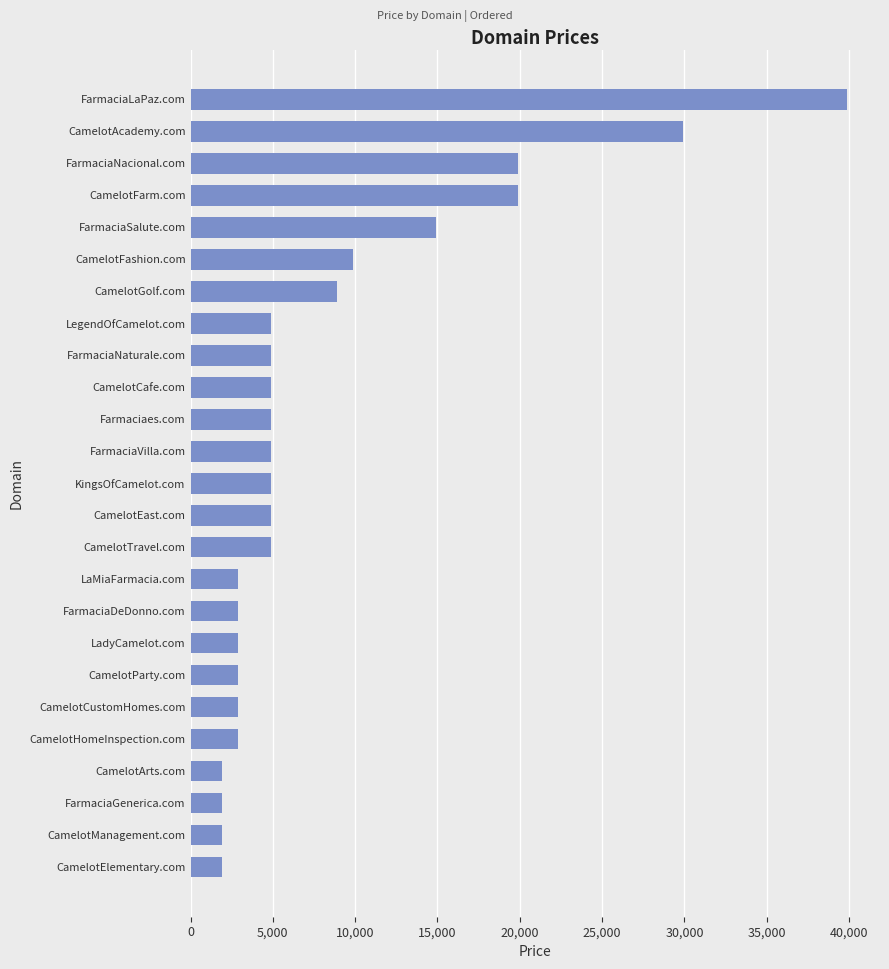

What value does the data have at KingsOfCamelot.com?

4888